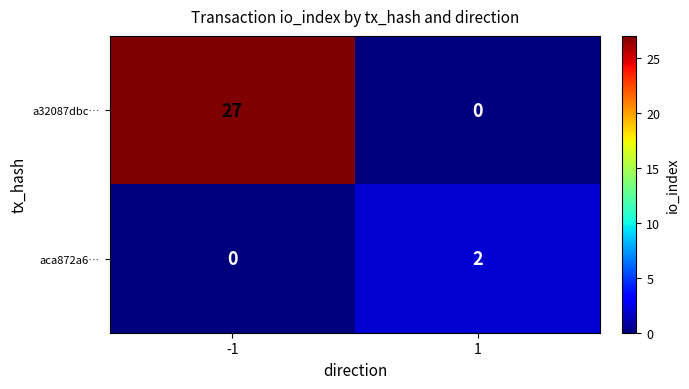

At how many categories does at least one series exceed 3?

1